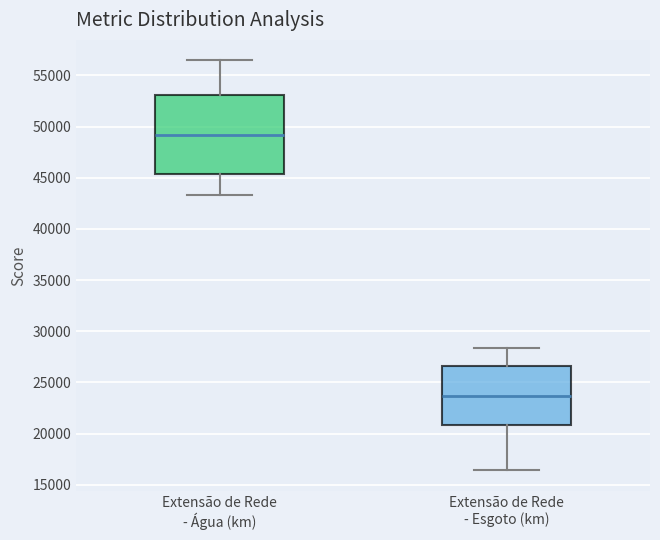

Reading left to right, read every box against the y-axis: the position of its median line, the range the box covers, and the ends of its whiskers. The values are not printed on the chart, so give them approximately, as read against the axis.

Extensão de Rede - Água (km): median 49000, box 45500 to 53000, whiskers 43500 to 56500
Extensão de Rede - Esgoto (km): median 23500, box 21000 to 26500, whiskers 16500 to 28500